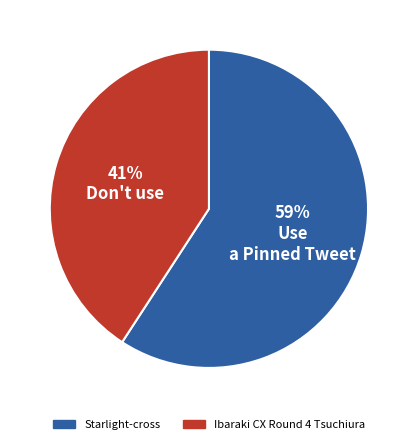

What percentage is the Ibaraki CX Round 4 Tsuchiura slice, to the nearest percent?

41%